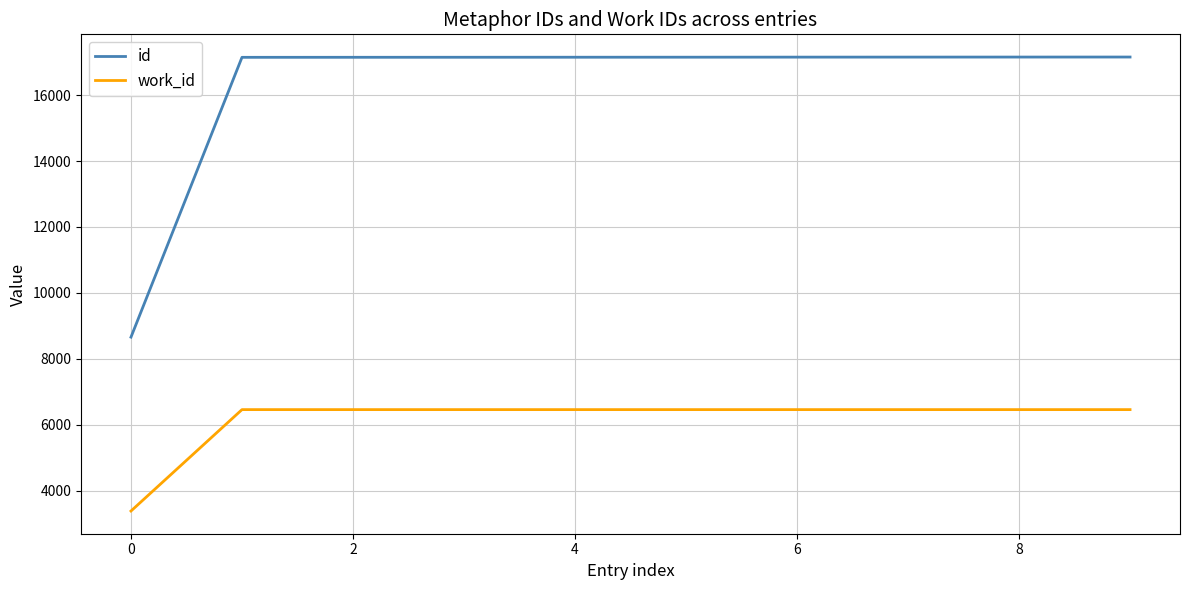

Rank the series by their average value, from highest to lowest.

id, work_id